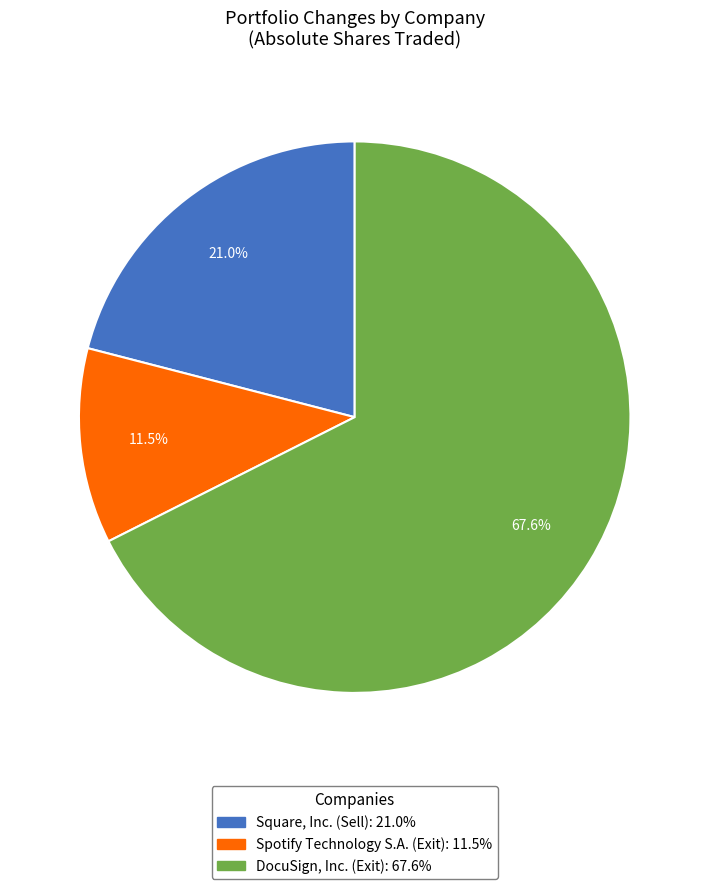

Combined, do DocuSign, Inc. (Exit) and Spotify Technology S.A. (Exit) account for over 50%?

Yes